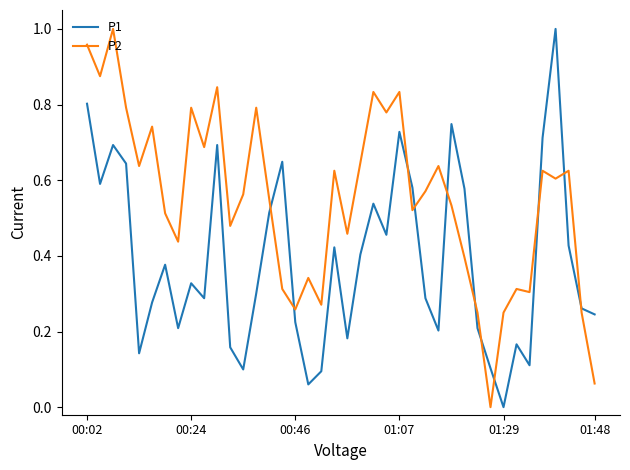

At how many categories does at least one series exceed 0?

40